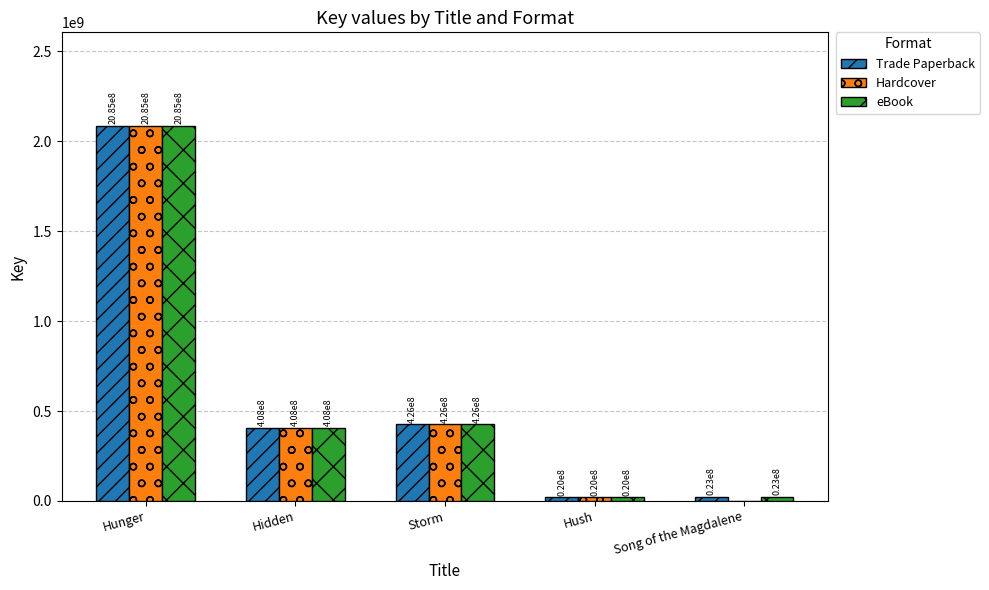

Is it true that Hardcover equals 602409366 at Storm?

False